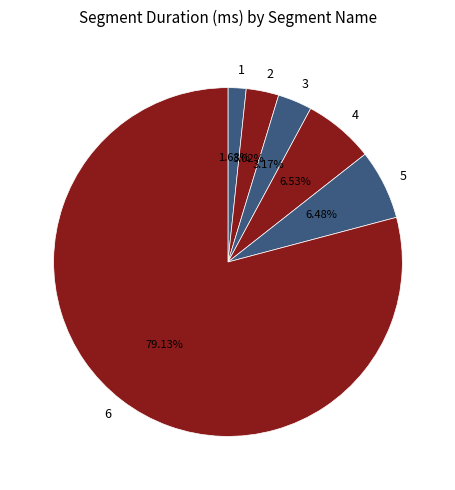

Which category has the smallest portion of the pie?

1